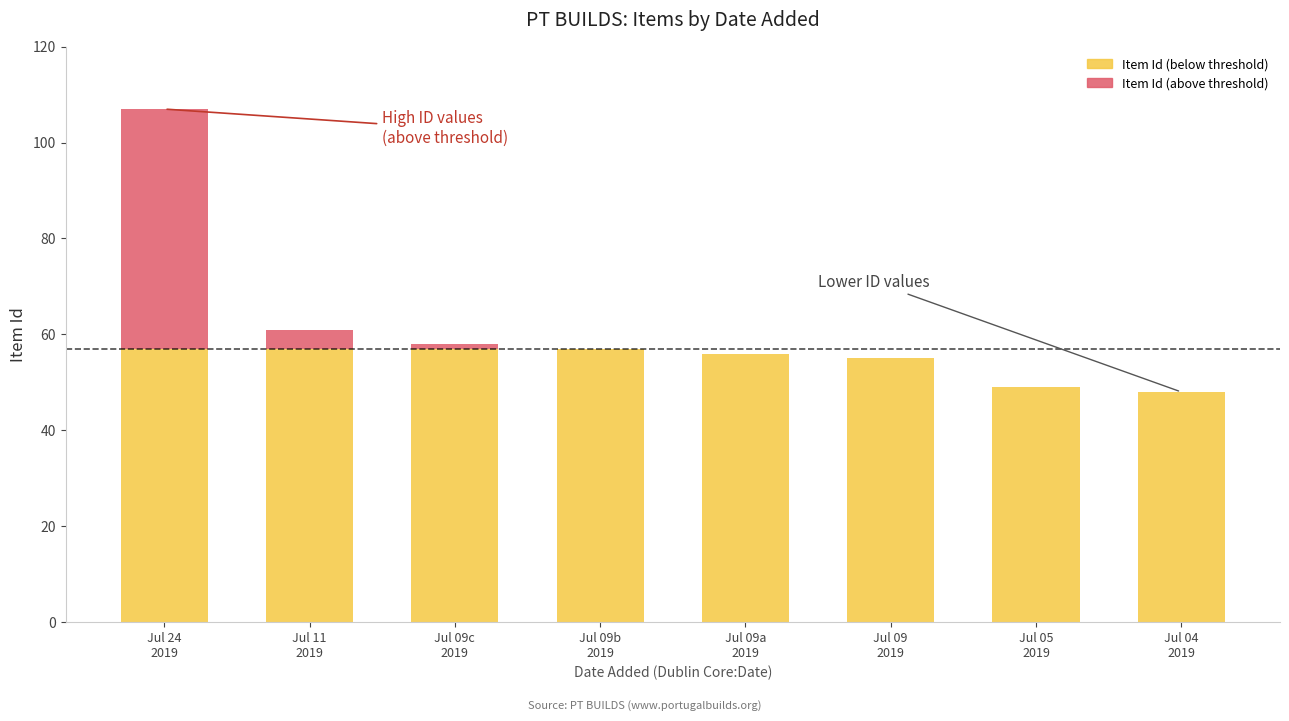

Which has a higher value, 04-07-2019 or 2019-07-24?

2019-07-24